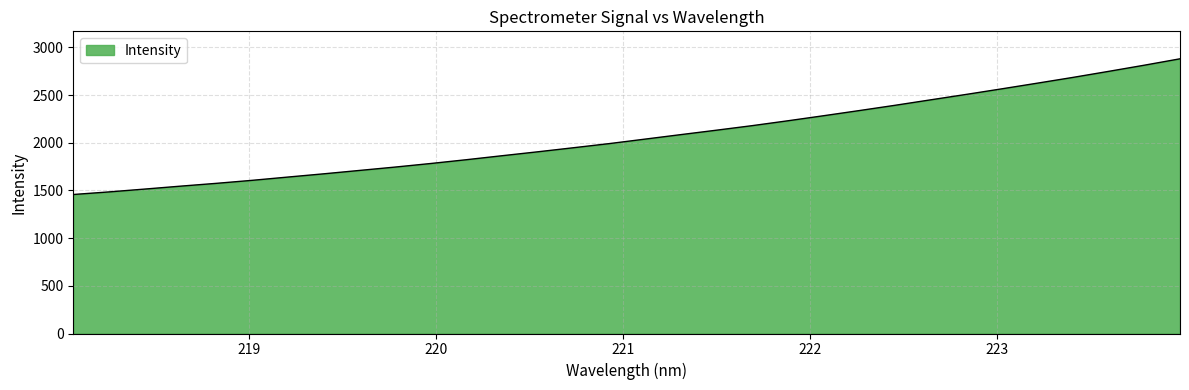

What is the minimum value shown in the chart?

1457.2